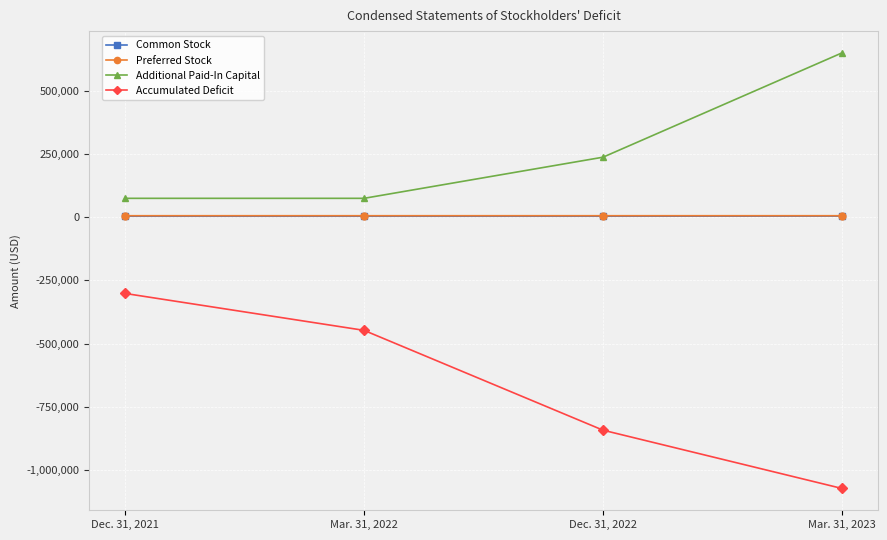

Rank the categories by Accumulated Deficit value from highest to lowest.

Dec. 31, 2021, Mar. 31, 2022, Dec. 31, 2022, Mar. 31, 2023